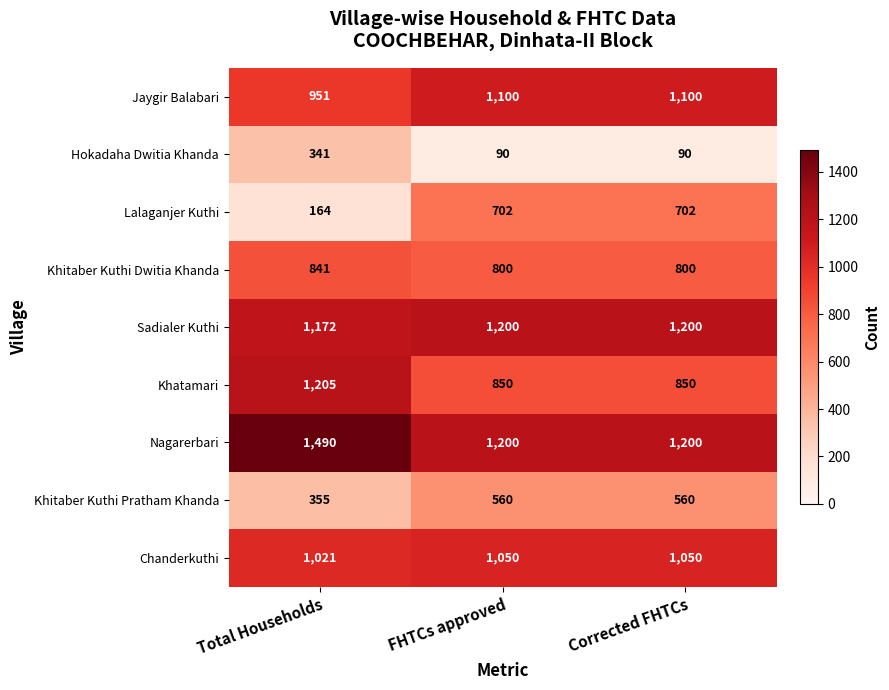

Which series has the largest range (max minus min)?

Lalaganjer Kuthi